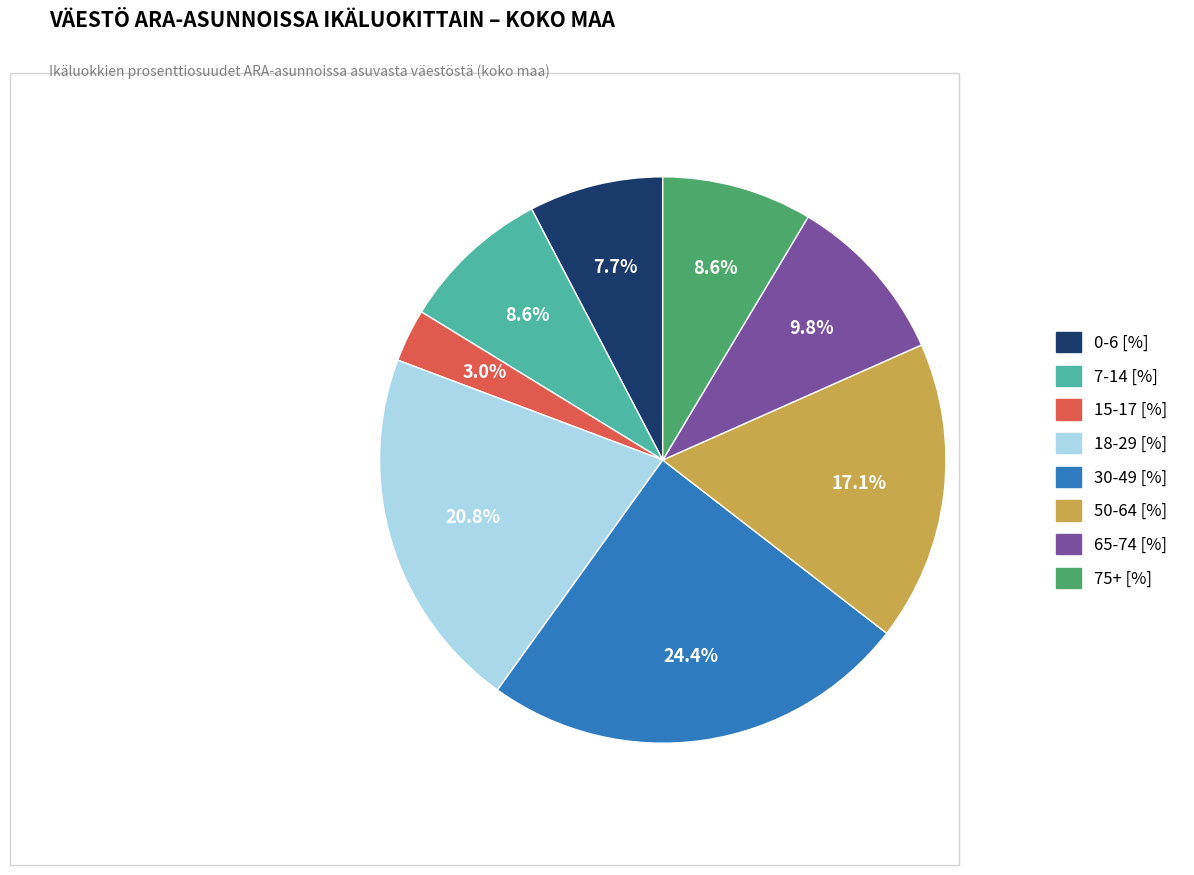

What is the largest slice in the pie chart?

30-49 [%]